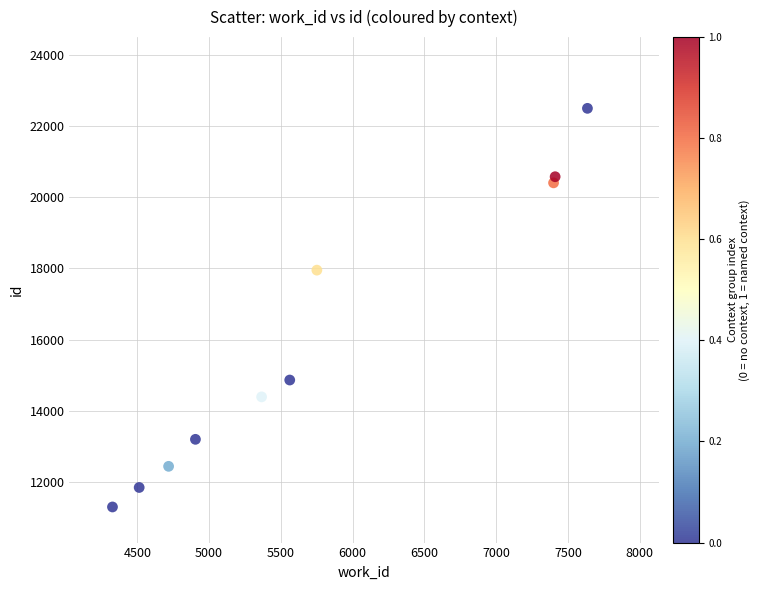

What is the range of Y values (max minus min)?

11192